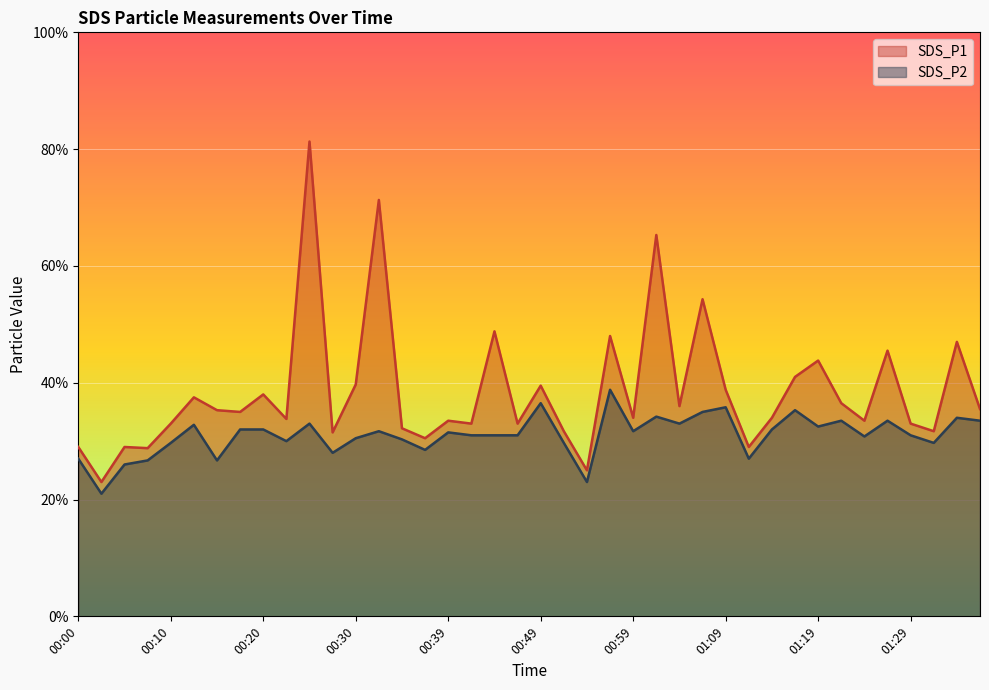

True or false: SDS_P2 and SDS_P1 intersect in this chart.

False